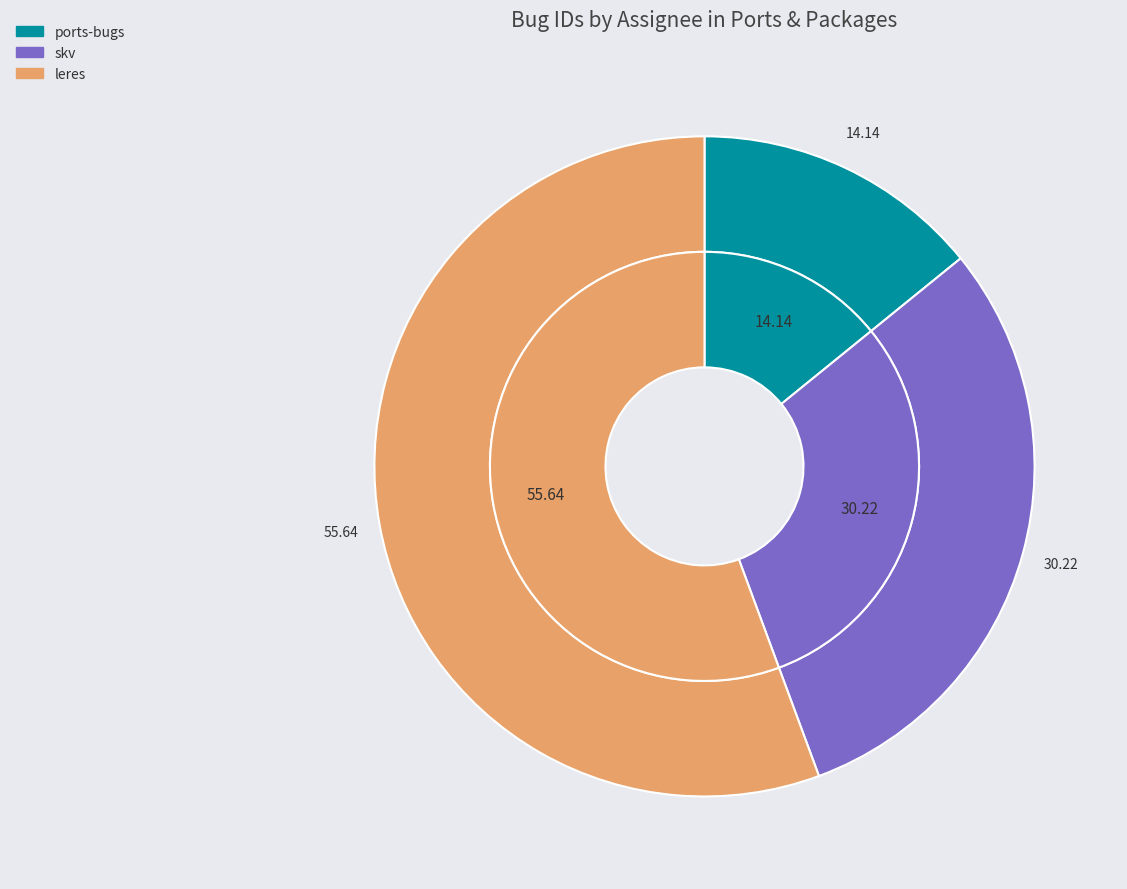

Approximately how many times larger is the value at ports-bugs compared to skv?

0.5